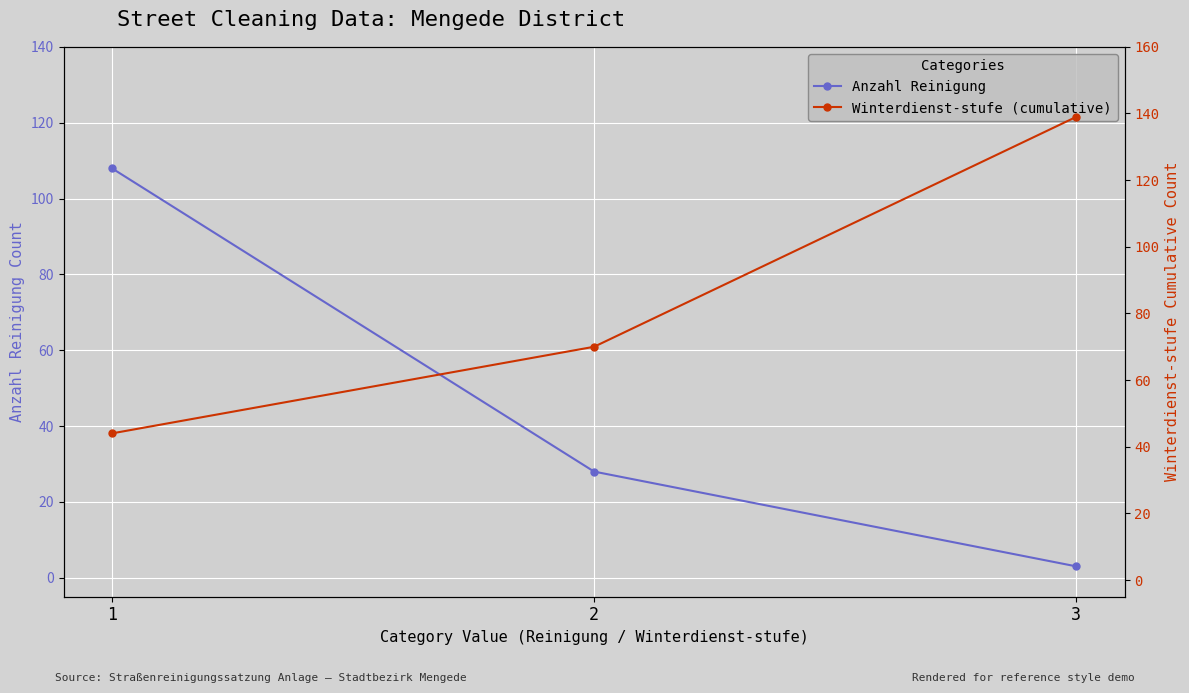

Is it true that Winterdienst-stufe (cumulative) equals 70 at 2?

True